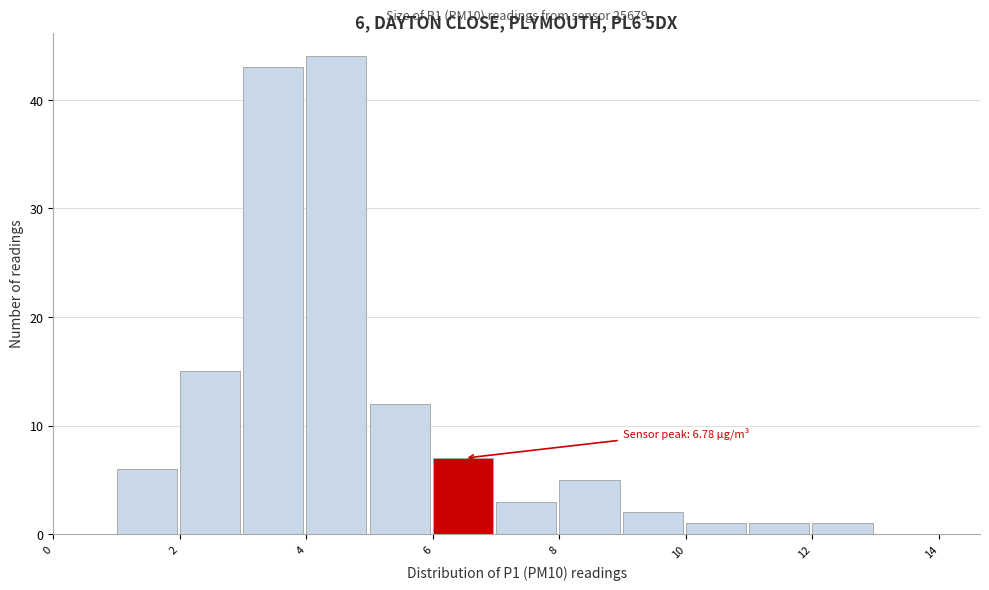

Which range on the x-axis has the tallest bar?

4 to 5